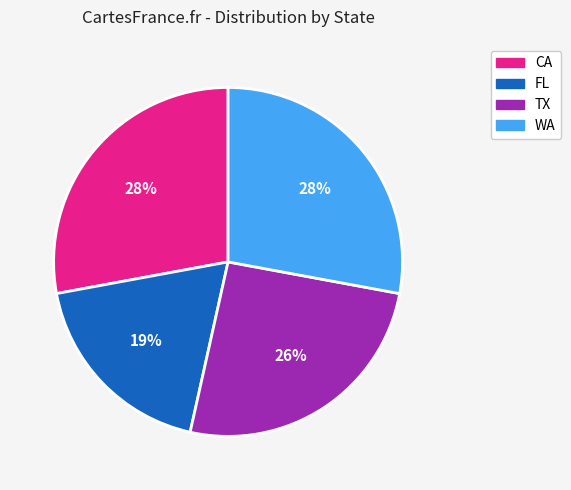

True or false: CA accounts for 21% of the total.

False